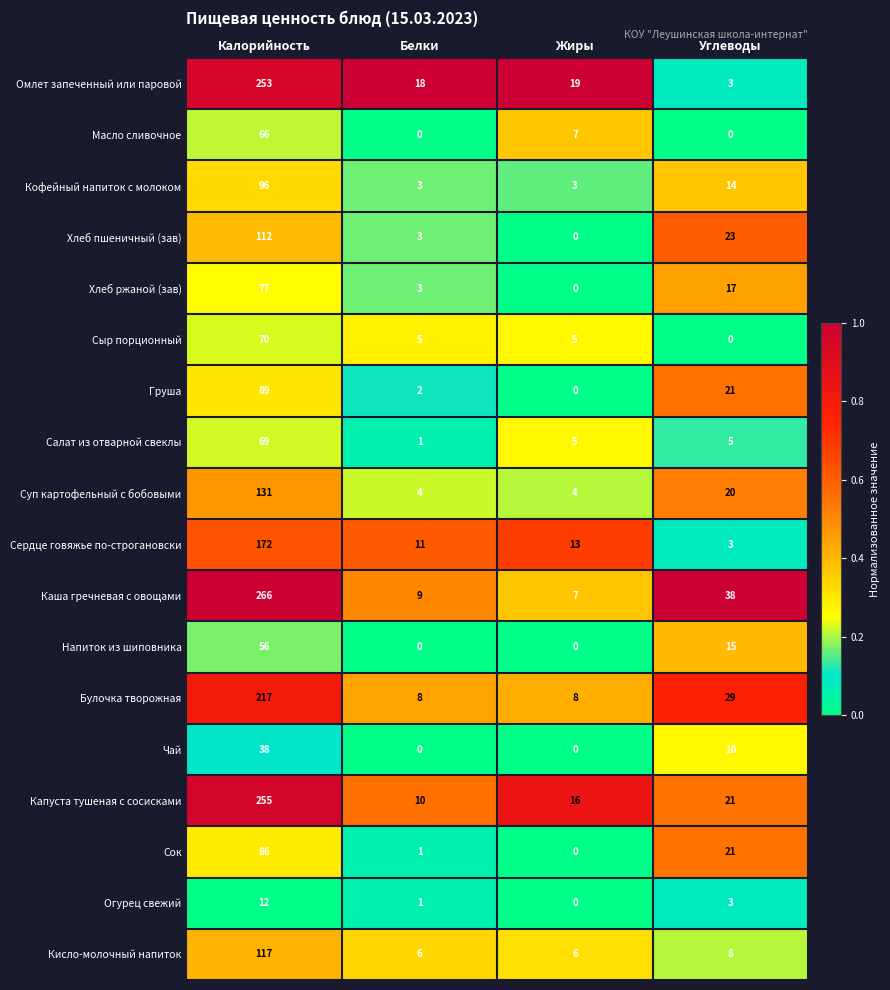

List the series in order of their peak value, lowest first.

Огурец свежий, Чай, Напиток из шиповника, Масло сливочное, Салат из отварной свеклы, Сыр порционный, Хлеб ржаной (зав), Сок, Груша, Кофейный напиток с молоком, Хлеб пшеничный (зав), Кисло-молочный напиток, Суп картофельный с бобовыми, Сердце говяжье по-строгановски, Булочка творожная, Омлет запеченный или паровой, Капуста тушеная с сосисками, Каша гречневая с овощами